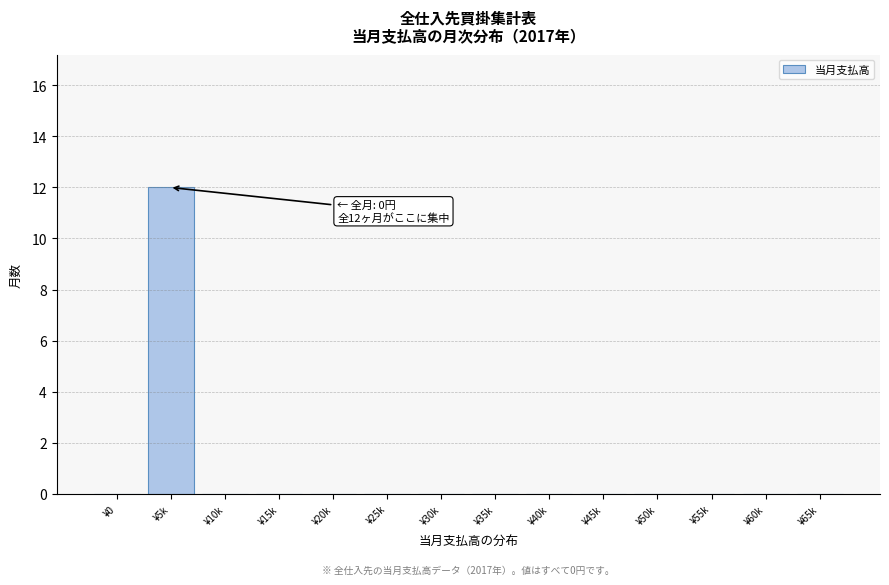

Reading left to right, what are all the values shown in this chart?

¥0=0	¥5k=12	¥10k=0	¥15k=0	¥20k=0	¥25k=0	¥30k=0	¥35k=0	¥40k=0	¥45k=0	¥50k=0	¥55k=0	¥60k=0	¥65k=0